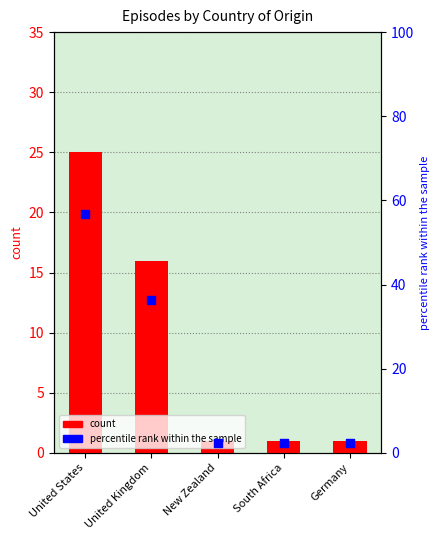

Which series contains the lowest Y value?

count